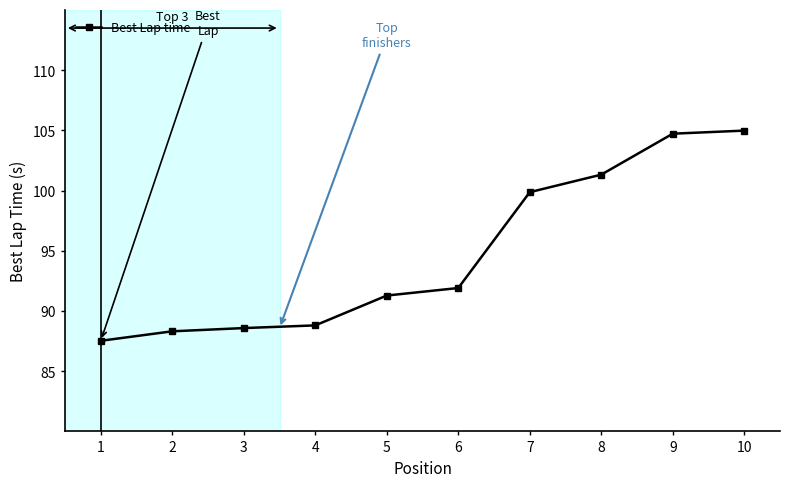

Between 5 and 8, which is larger?

8